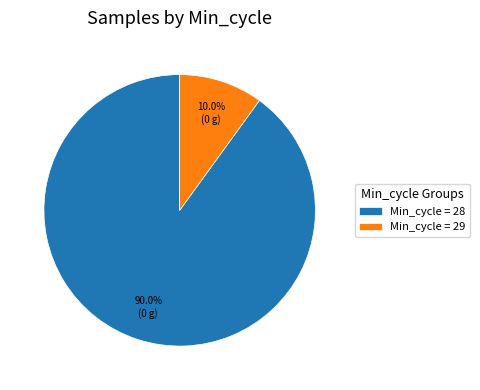

Which has a higher value, Min_cycle = 29 or Min_cycle = 28?

Min_cycle = 28